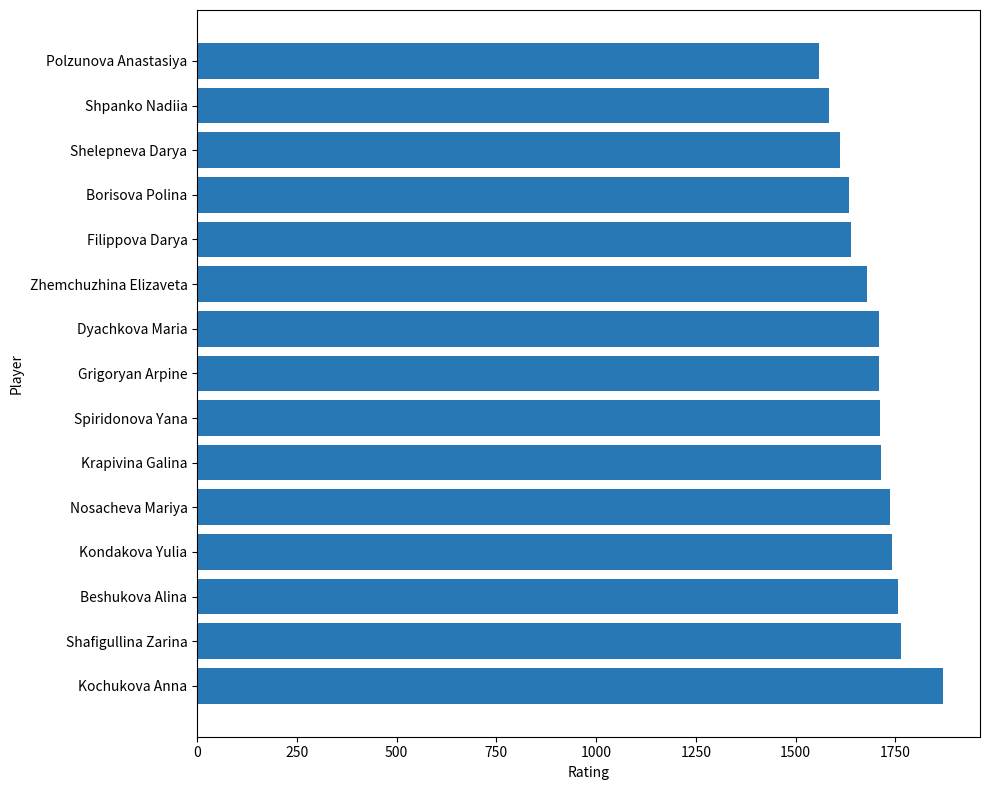

What is the maximum value shown in the chart?

1869